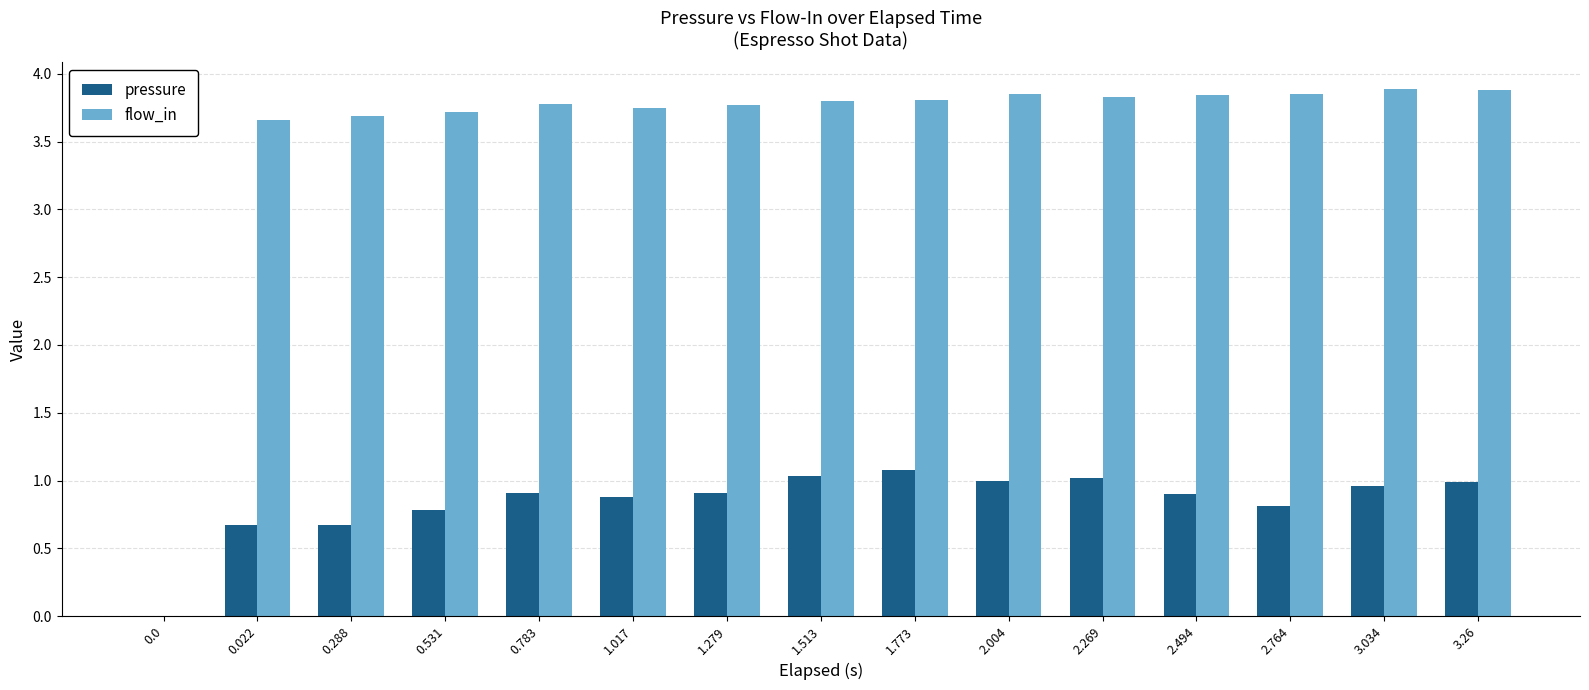

Which series has the largest total across all categories?

flow_in